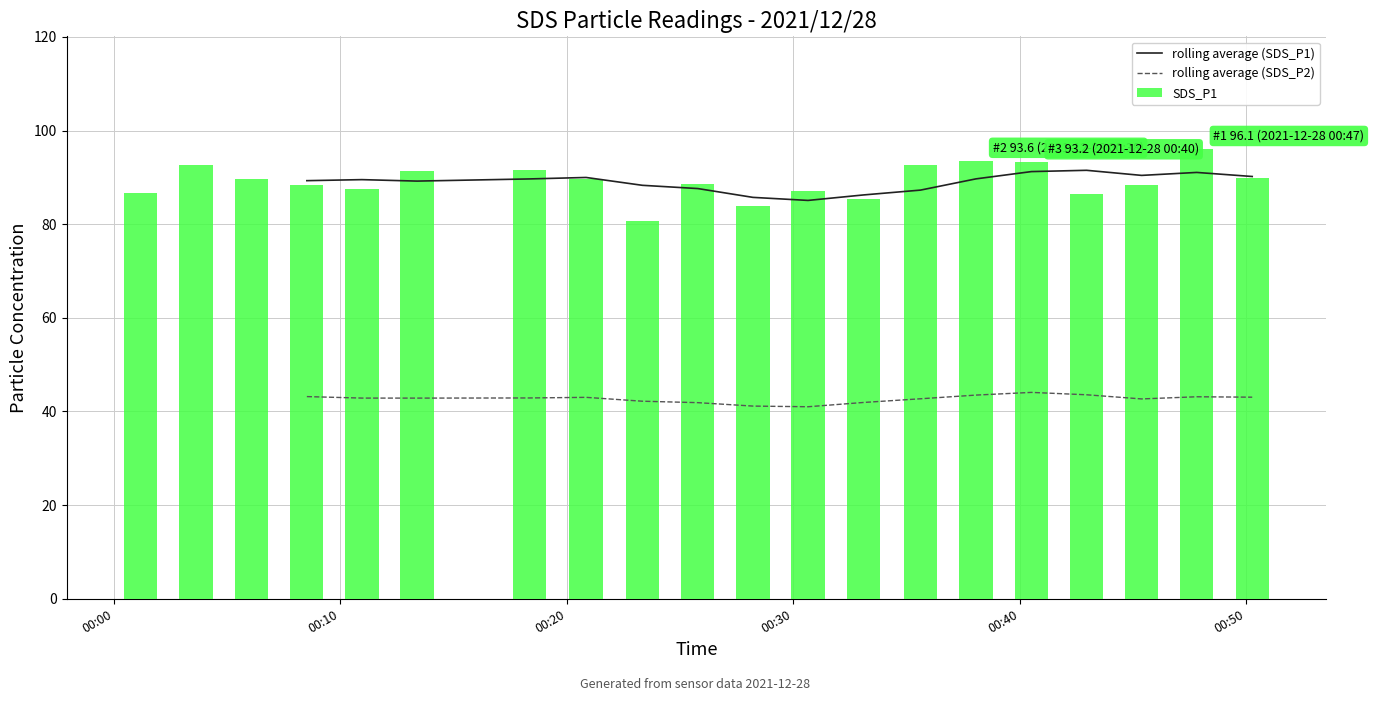

What is the highest value of the SDS_P1 series?

96.1